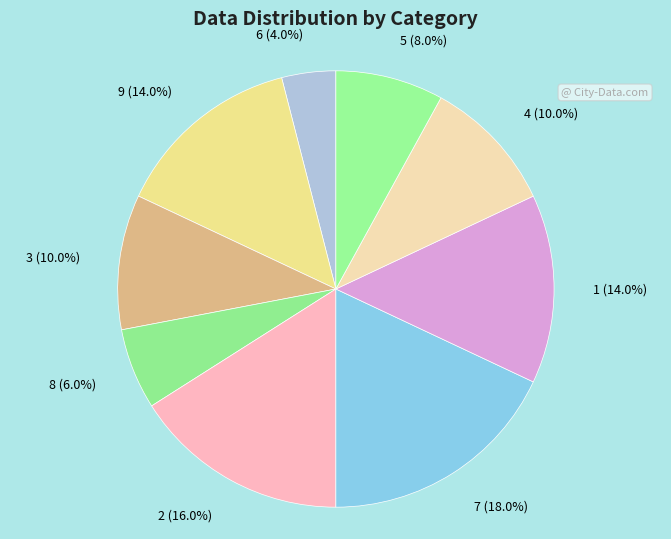

To the nearest percent, what is the average slice percentage?

11%